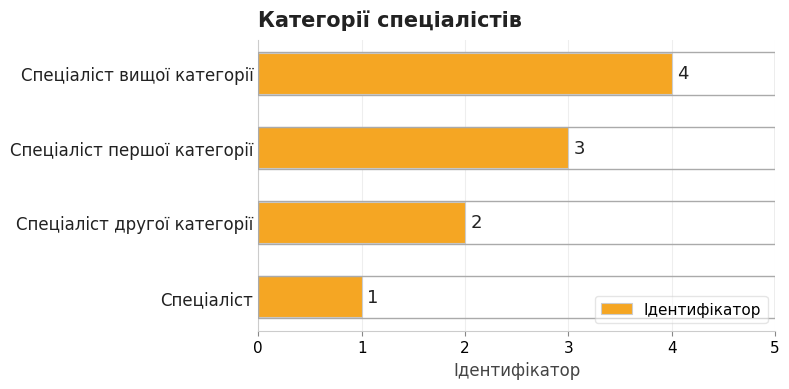

Is it true that the value at Спеціаліст першої категорії is 3?

True